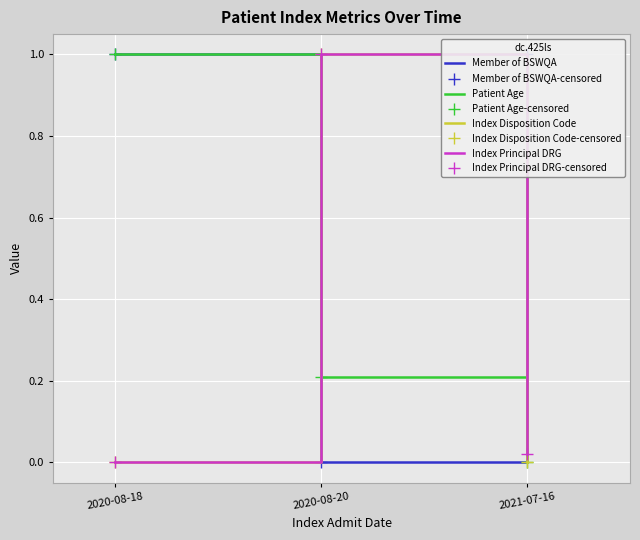

Is it true that Index Principal DRG equals 1.0 at 2020-08-20?

True